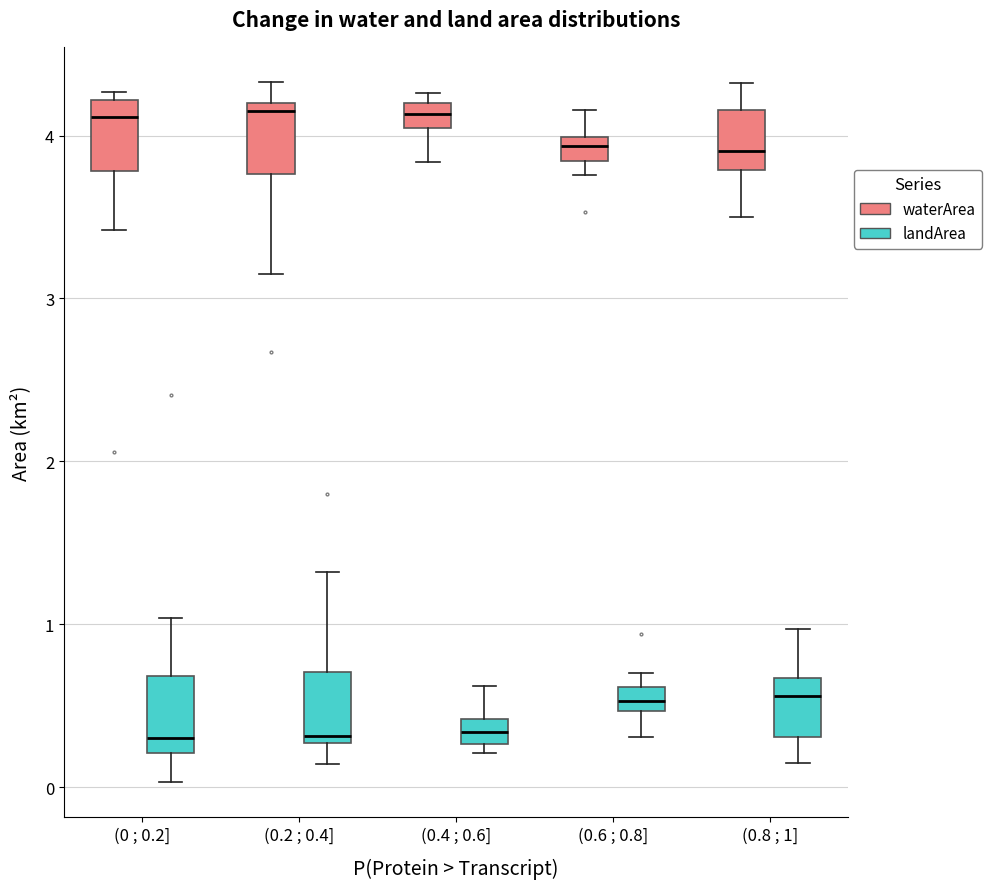

Where is the upper edge of the box for (0.8 ; 1] (landArea) on the y-axis? The values are not printed on the chart, so give them approximately, as read against the axis.

0.7